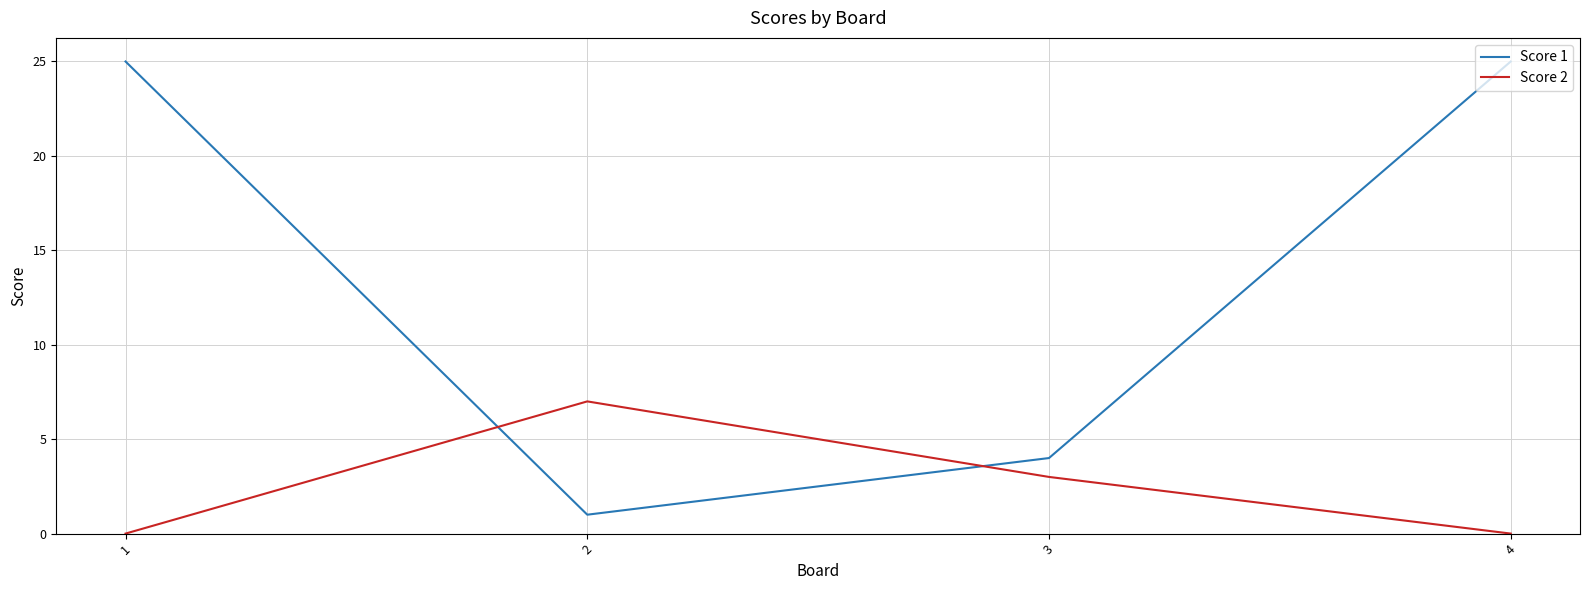

What are all the series names shown in the legend?

Score 1, Score 2